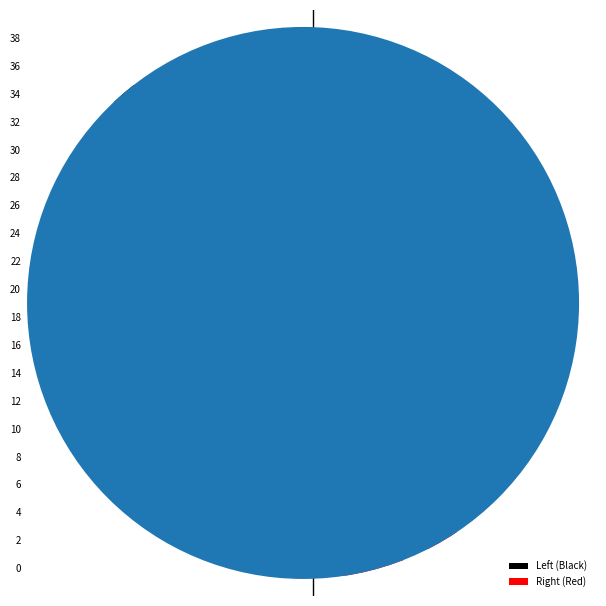

What is the sum of the Right (Red) values at 34 and 28?

10.7